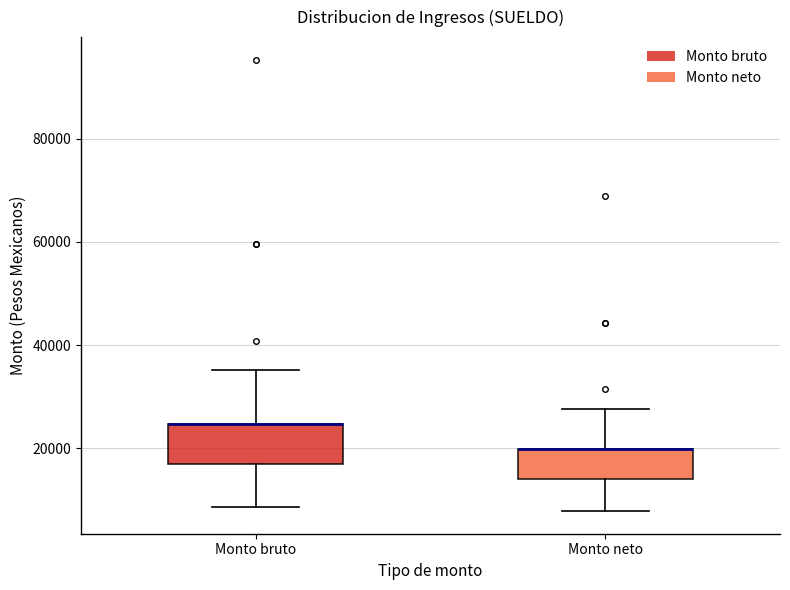

Reading left to right, read every box against the y-axis: the position of its median line, the range the box covers, and the ends of its whiskers. The values are not printed on the chart, so give them approximately, as read against the axis.

Monto bruto: median 24000 (drawn on the box's upper edge), box 16000 to 24000, whiskers 8000 to 36000
Monto neto: median 20000 (drawn on the box's upper edge), box 14000 to 20000, whiskers 8000 to 28000